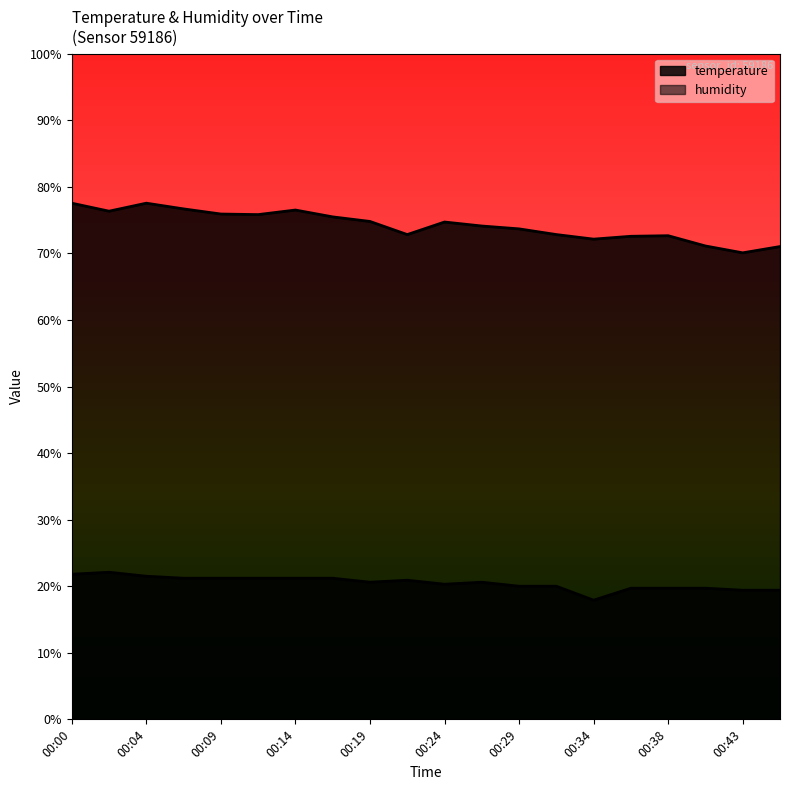

How many interior local valleys does the temperature series have?

3